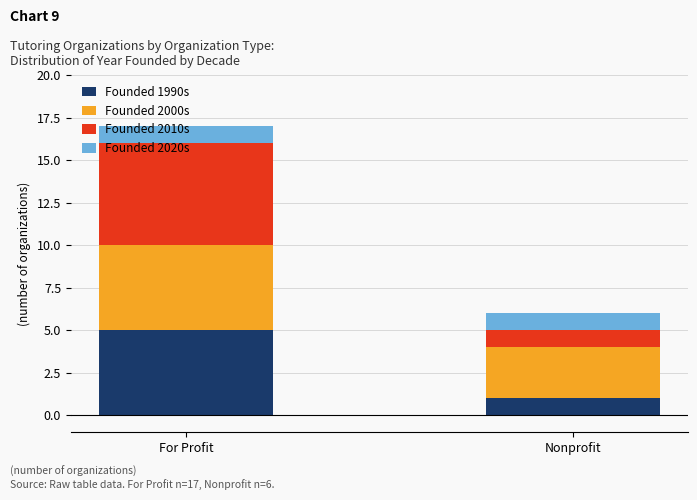

Are the bars grouped side by side (vs. stacked)?

No